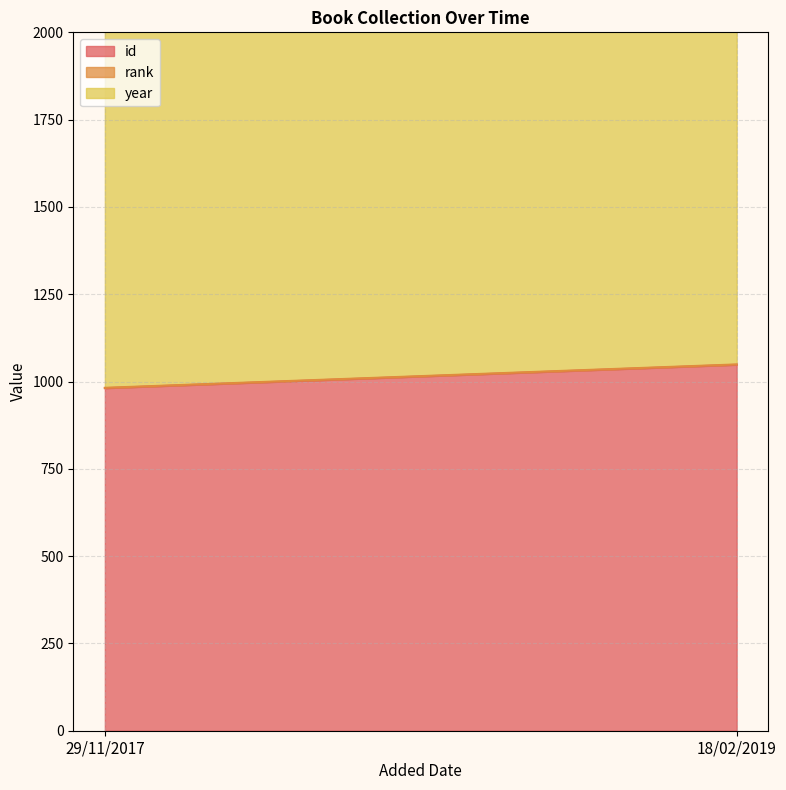

What is the minimum value shown in the chart?

1